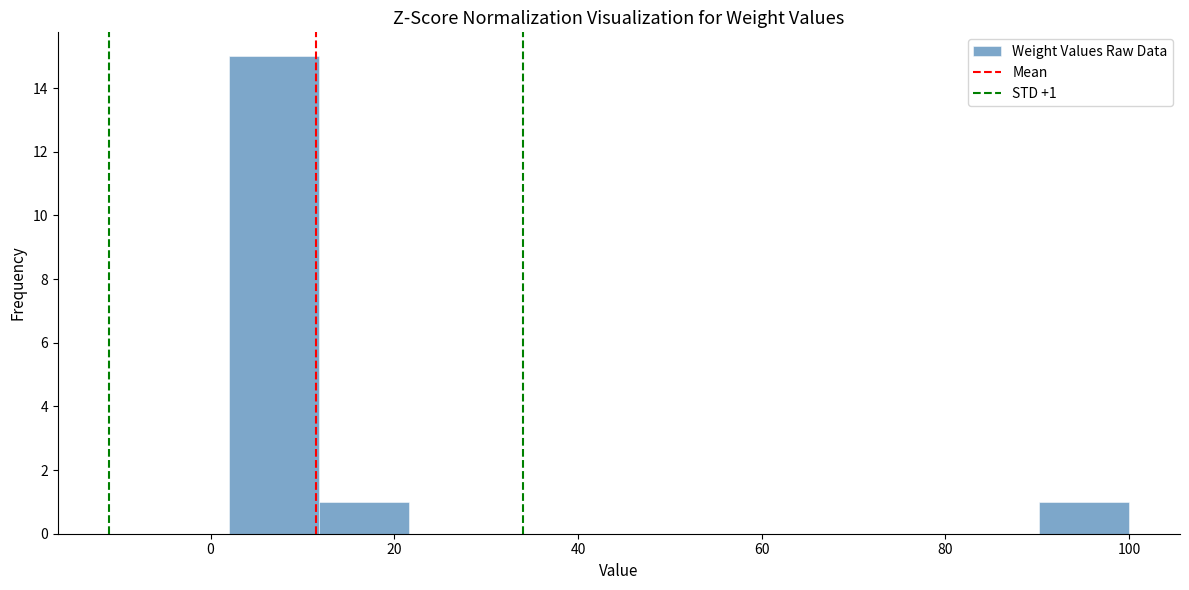

Which range on the x-axis has the tallest bar?

2.0 to 11.8